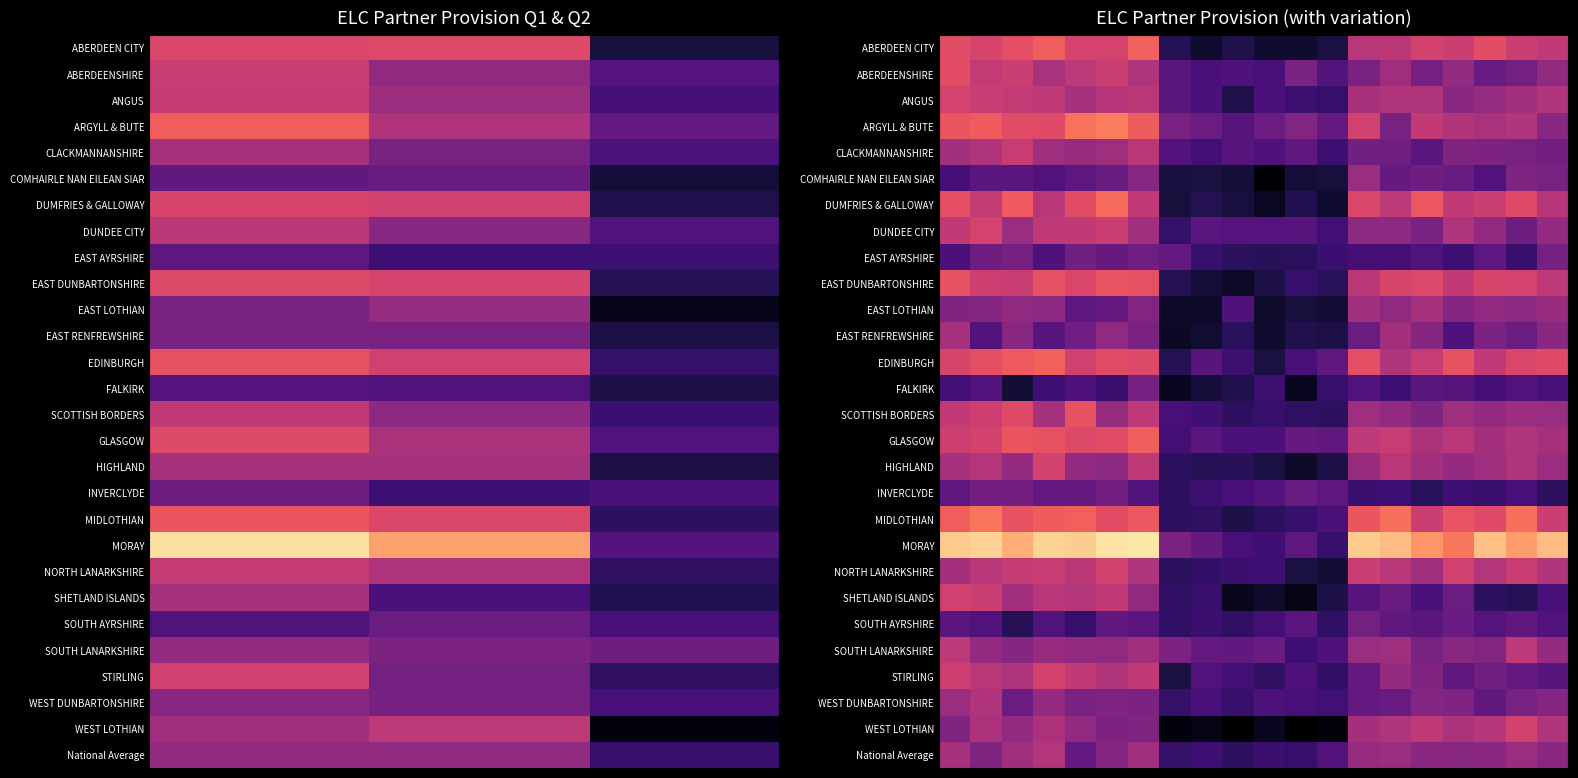

What is the total value across all series at 19?

6.7